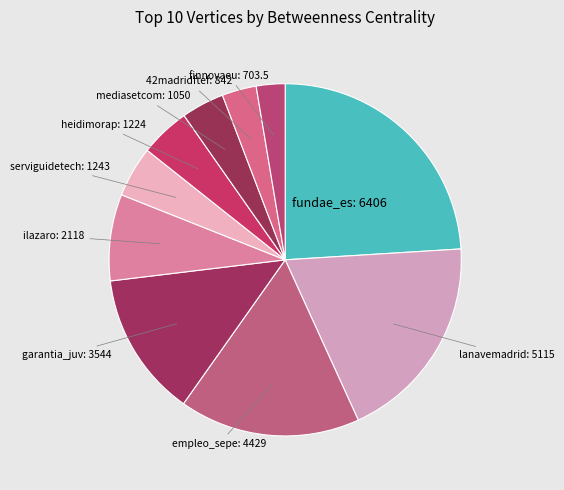

Count the number of slices in the pie.

10